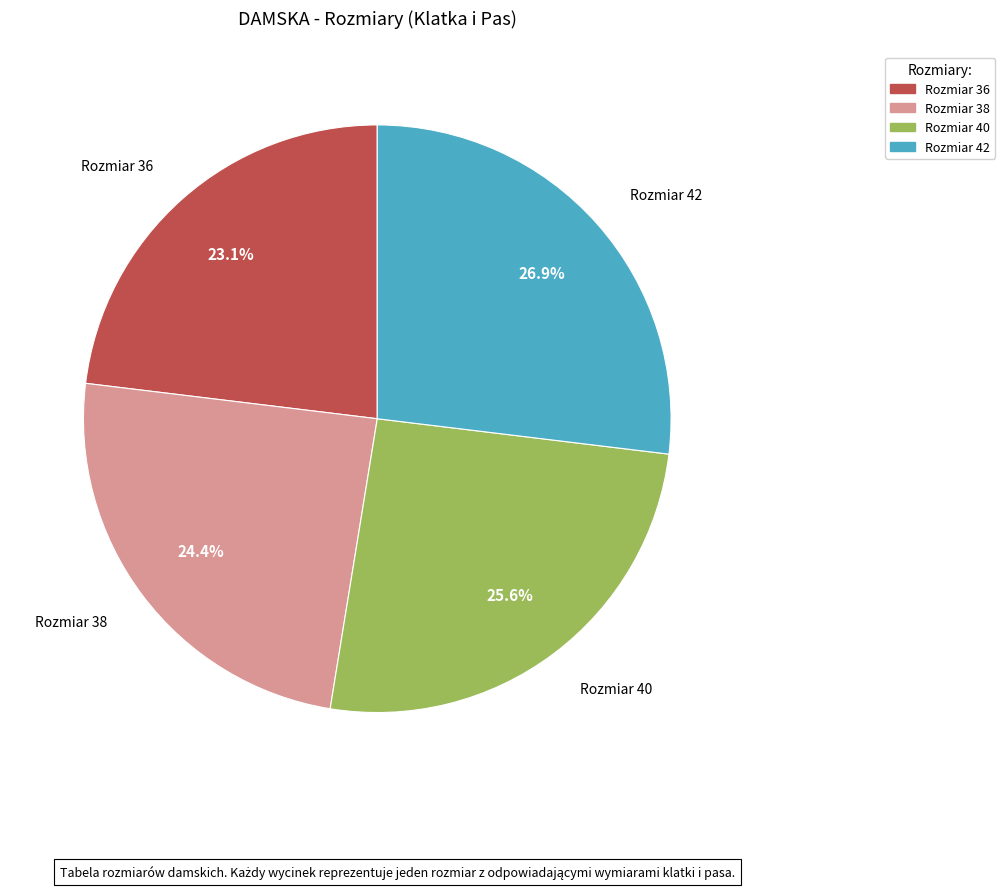

Is there a majority slice in this chart?

No